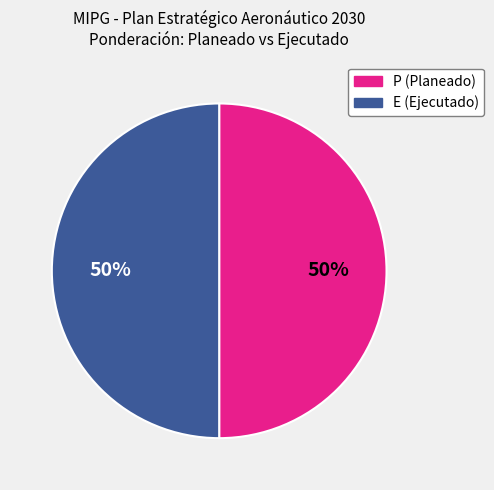

How many segments does this pie chart have?

2